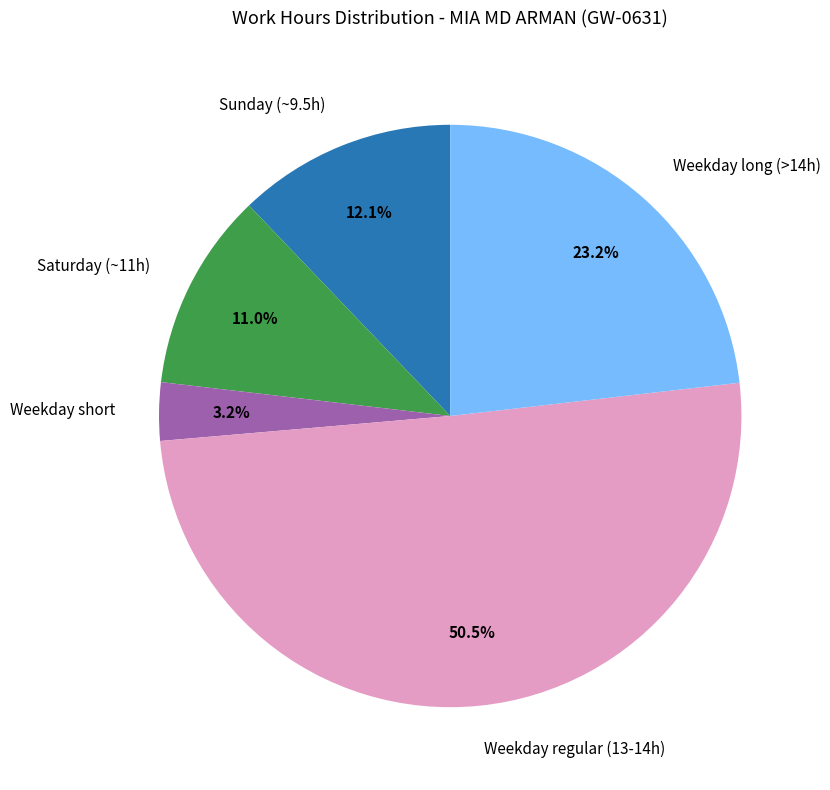

What is the total percentage of Sunday (~9.5h) and Weekday regular (13-14h)?

62.6%